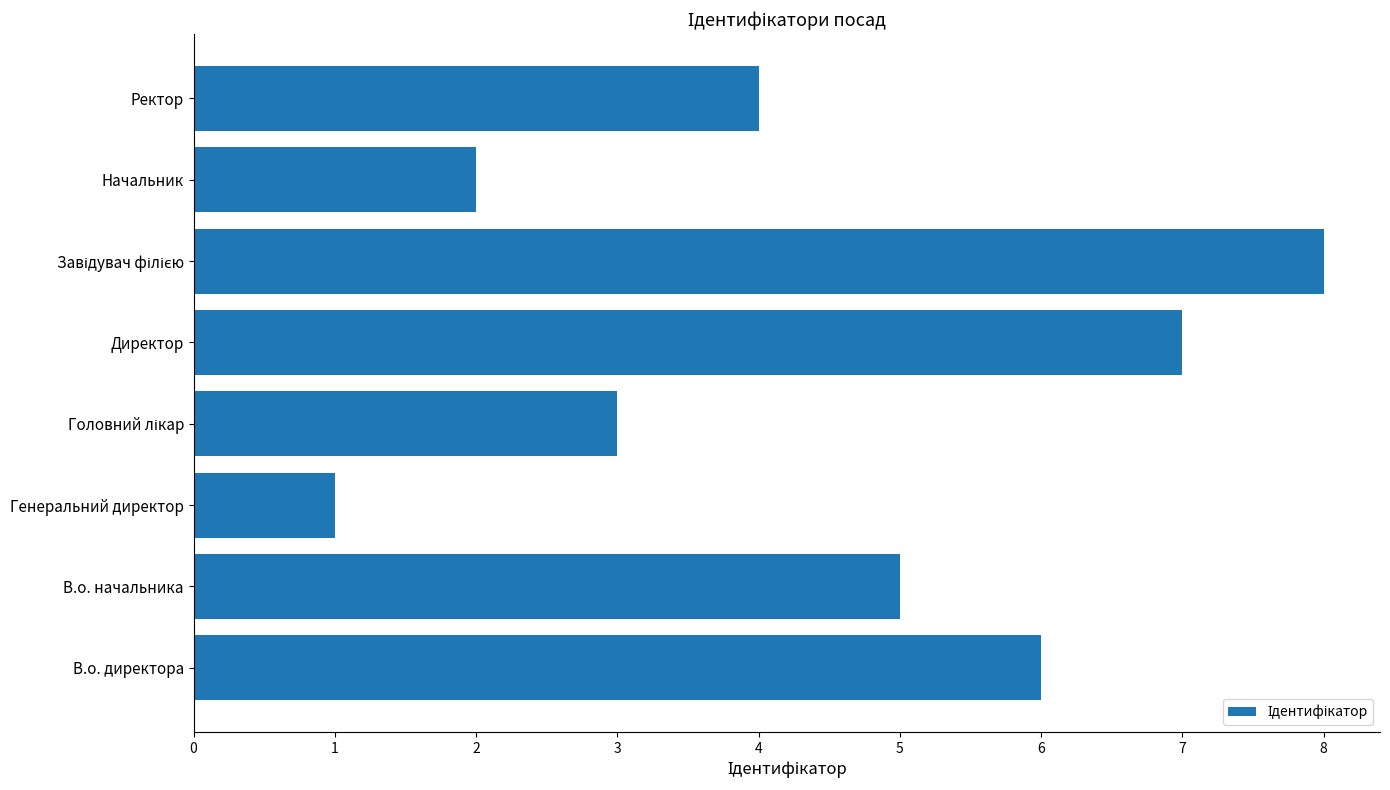

Between Начальник and Генеральний директор, which is larger?

Начальник